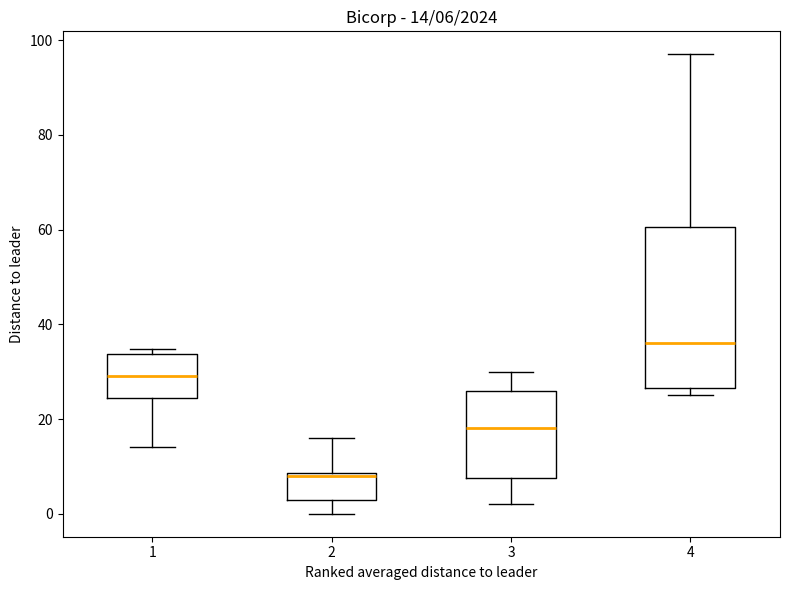

Which box's median line is the highest?

4